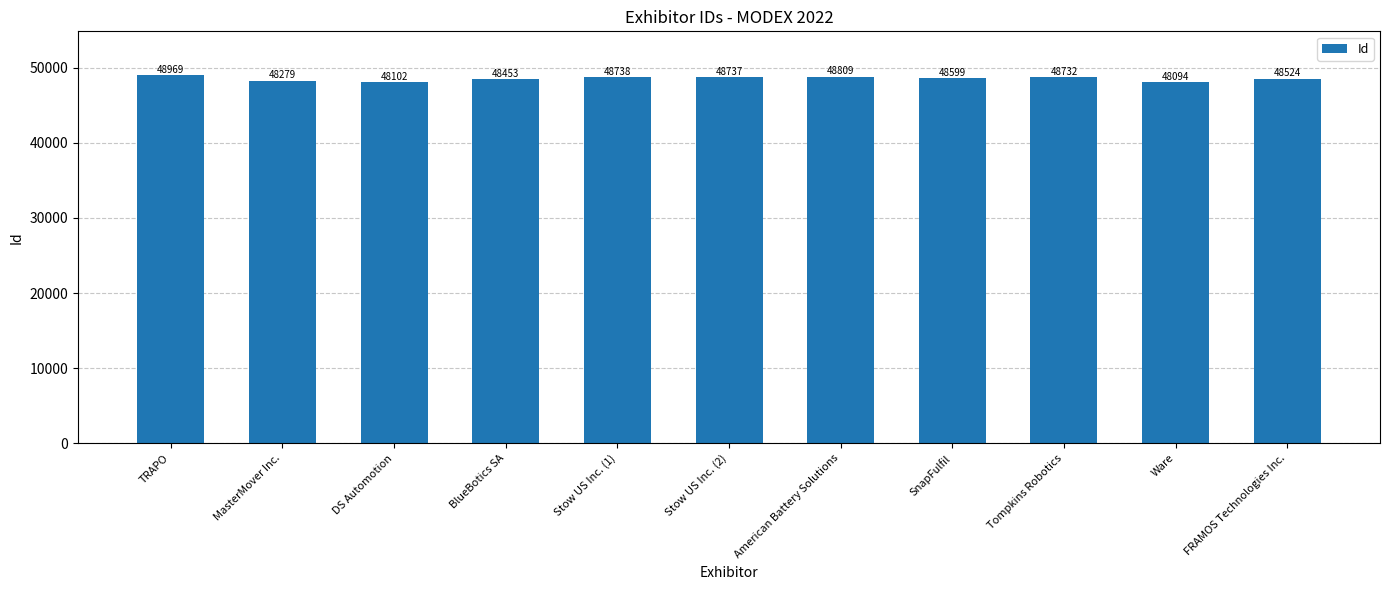

Where is the data nearest to the value 48531?

FRAMOS Technologies Inc.